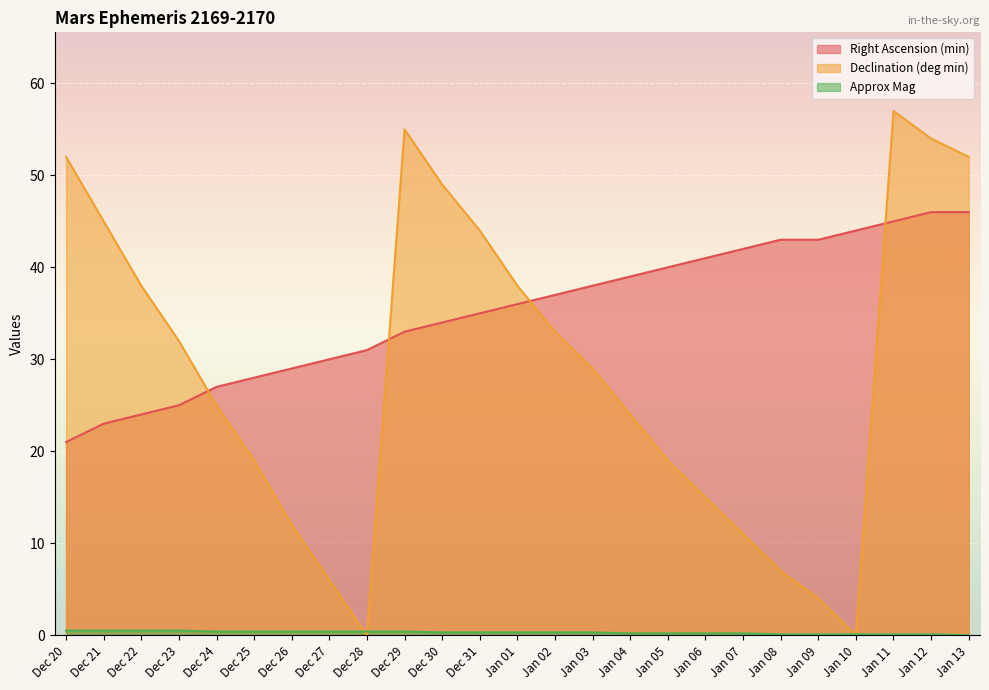

Which series has the largest total across all categories?

Right Ascension (min)